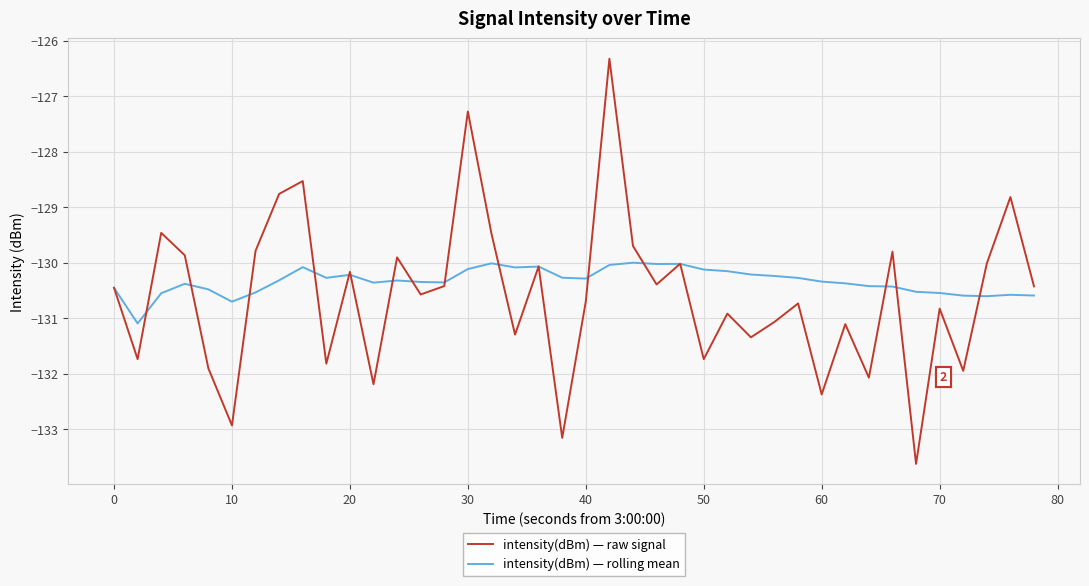

What is the minimum value shown in the chart?

-133.6